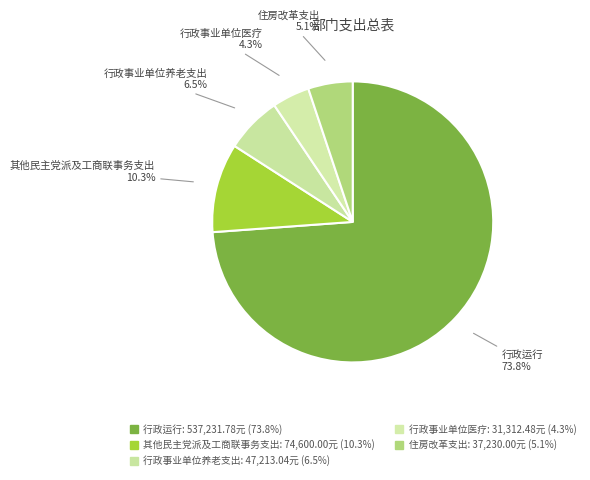

How many slices are in this pie chart?

5